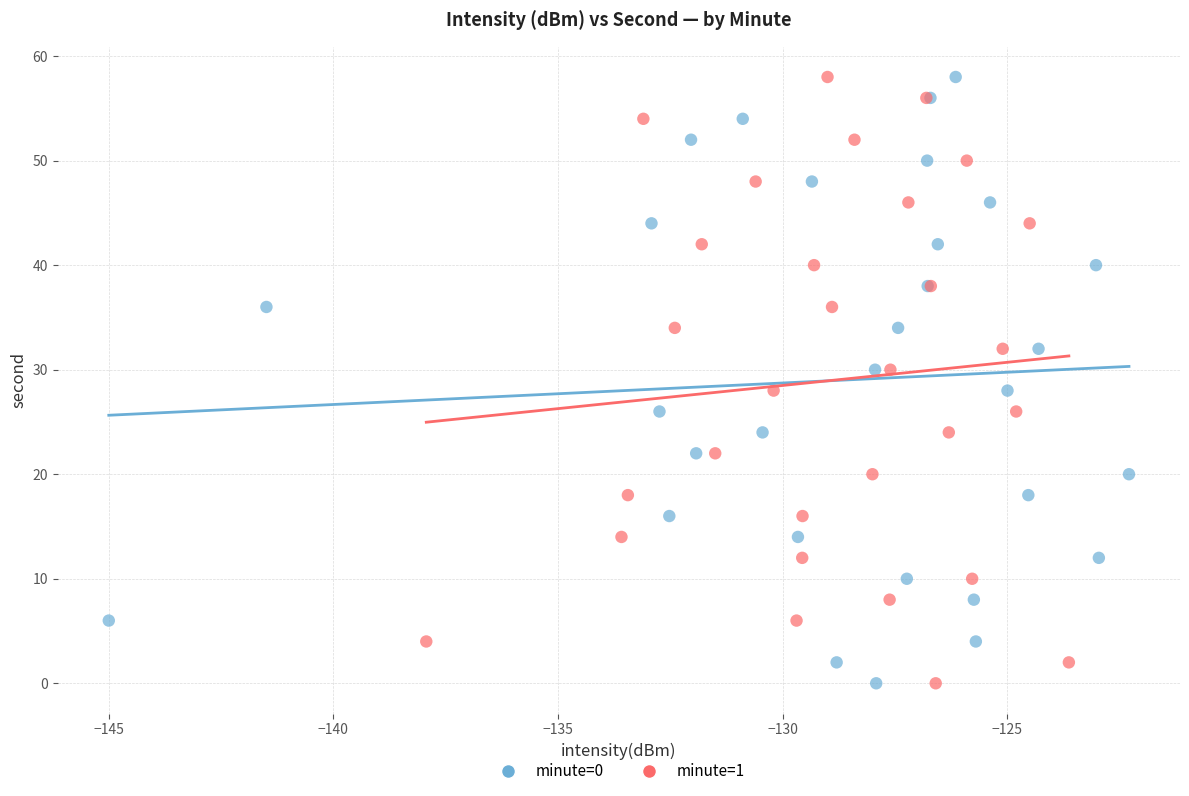

What are all the series names shown in the legend?

minute=0, minute=1